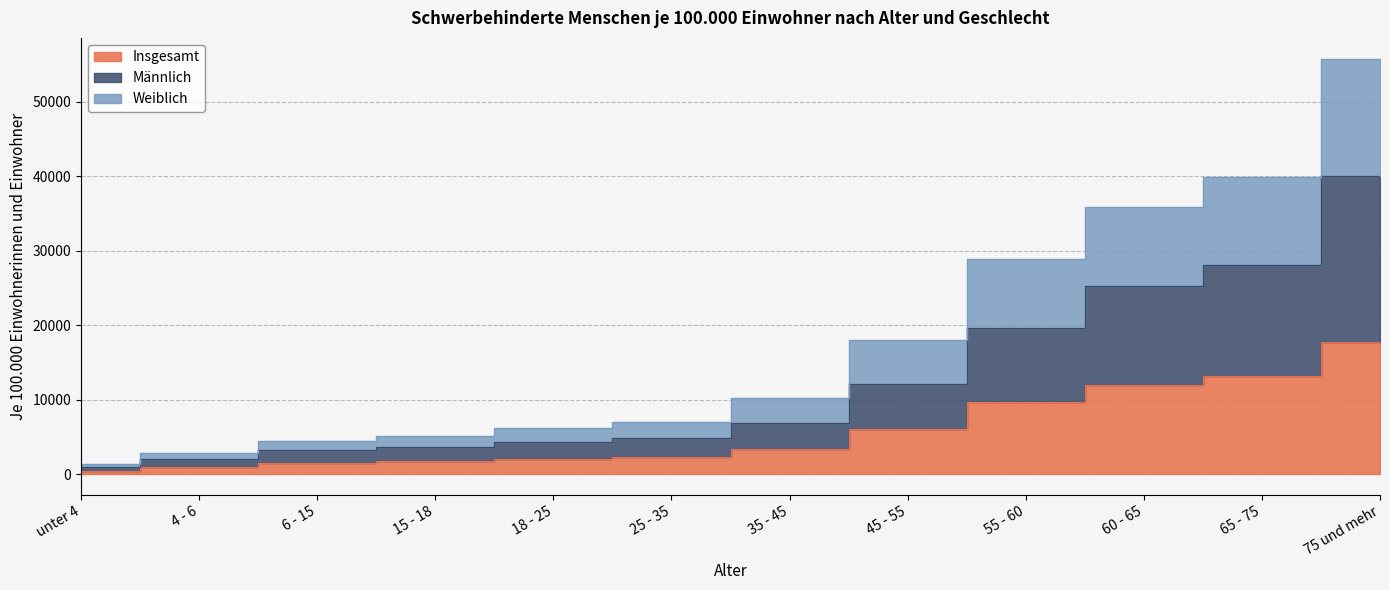

Between 6 - 15 and 15 - 18, which is larger?

15 - 18